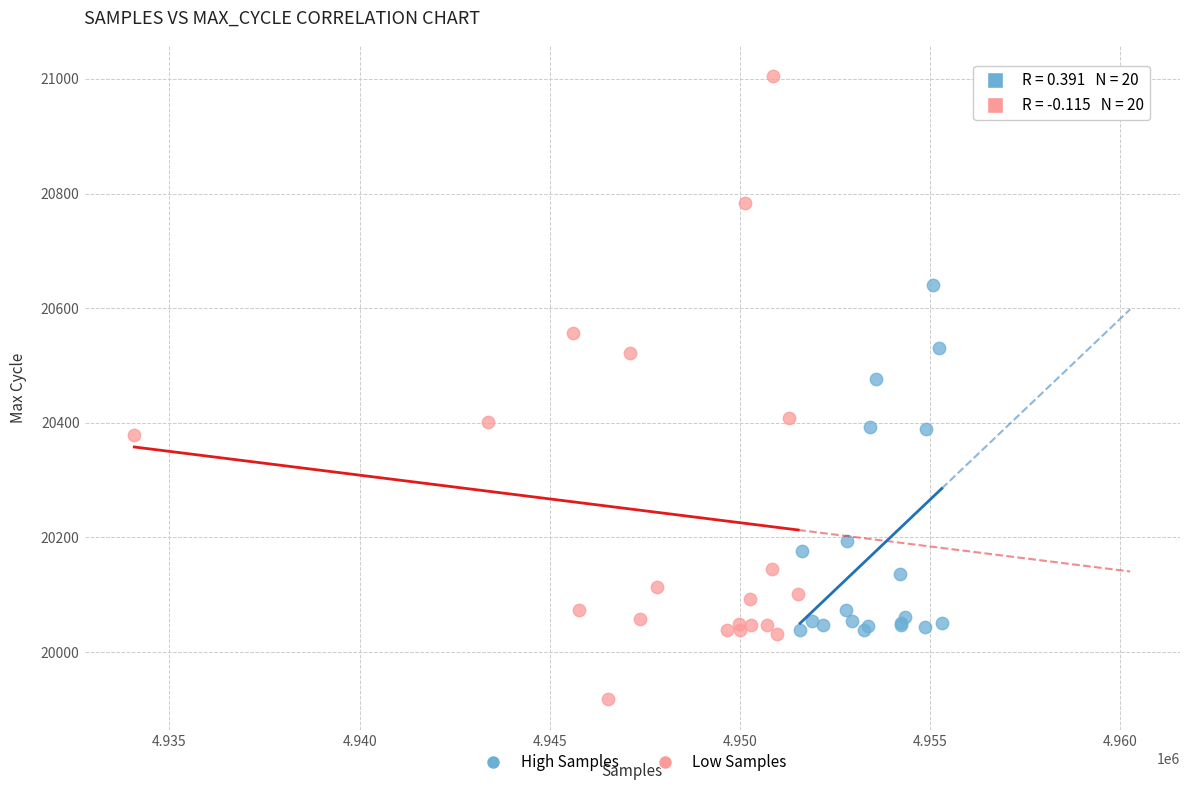

Which series has the widest spread of Y values?

Low Samples